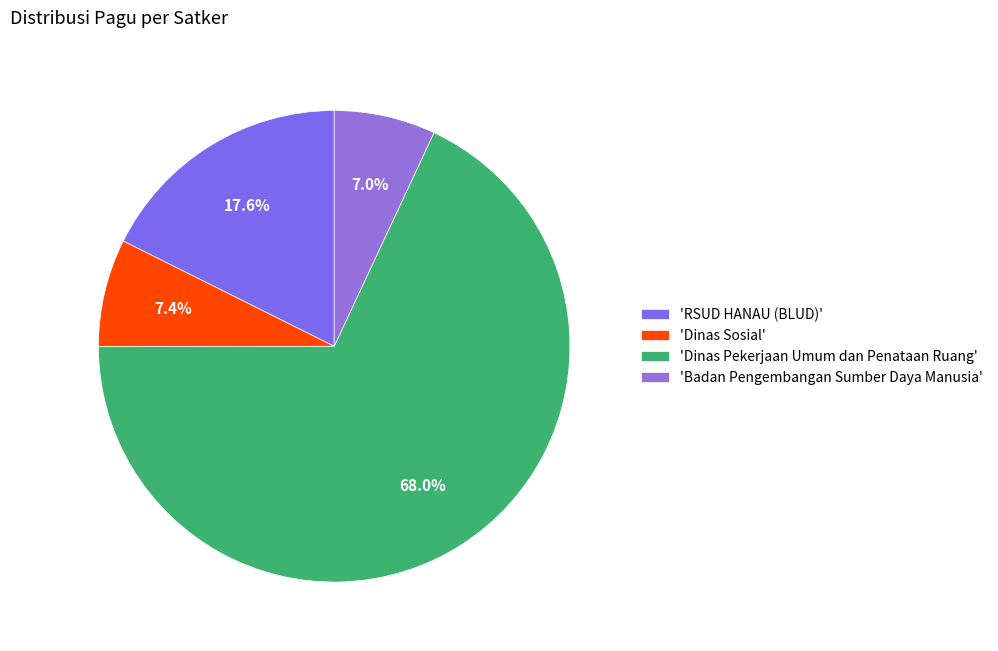

How many slices are in this pie chart?

4